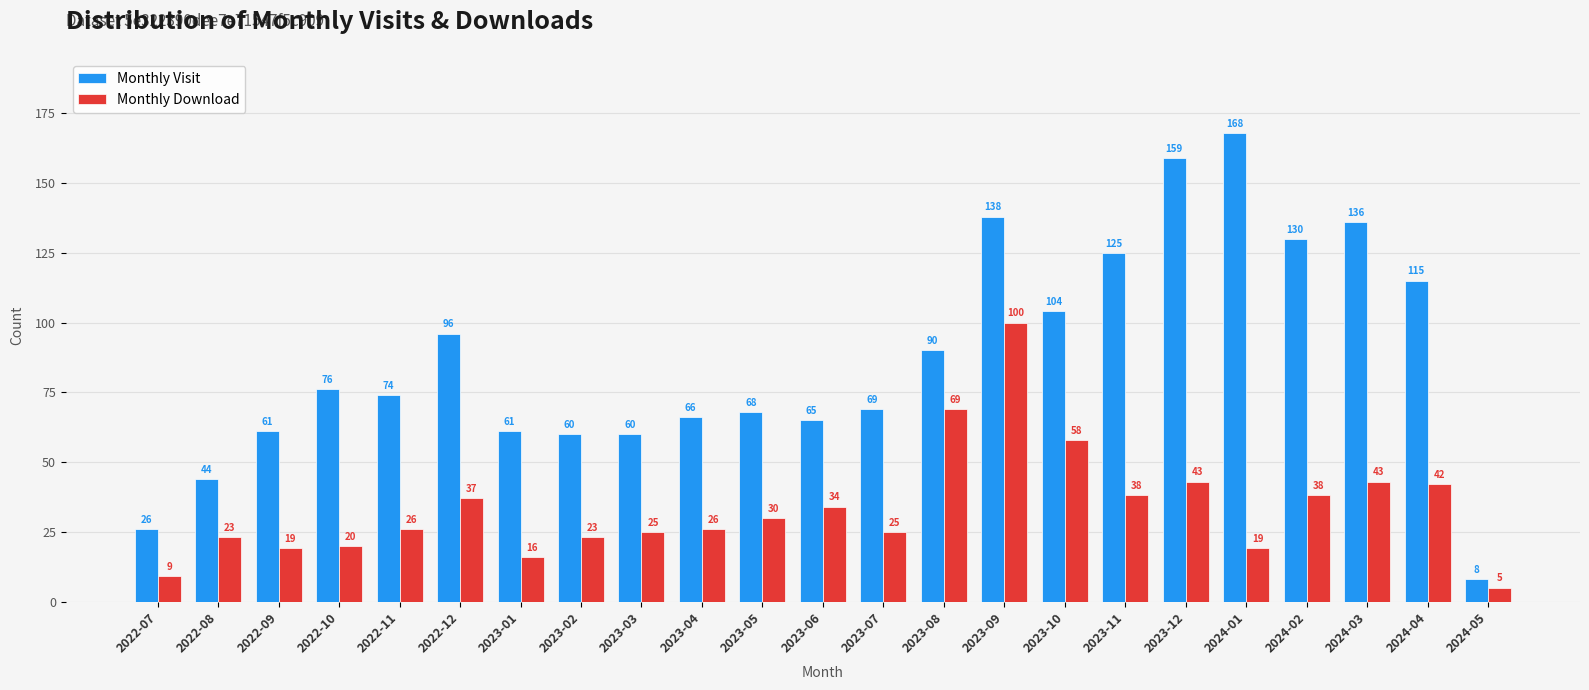

At which category does the chart reach its minimum across all series?

2024-05